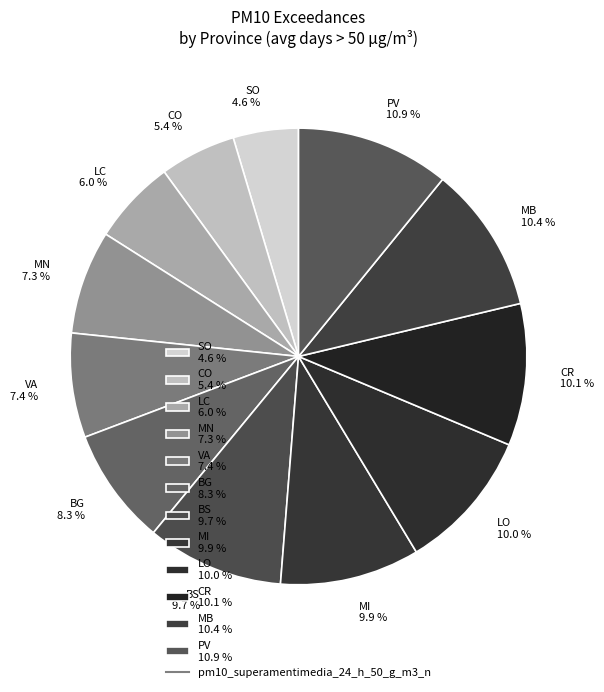

How many slices are in this pie chart?

12